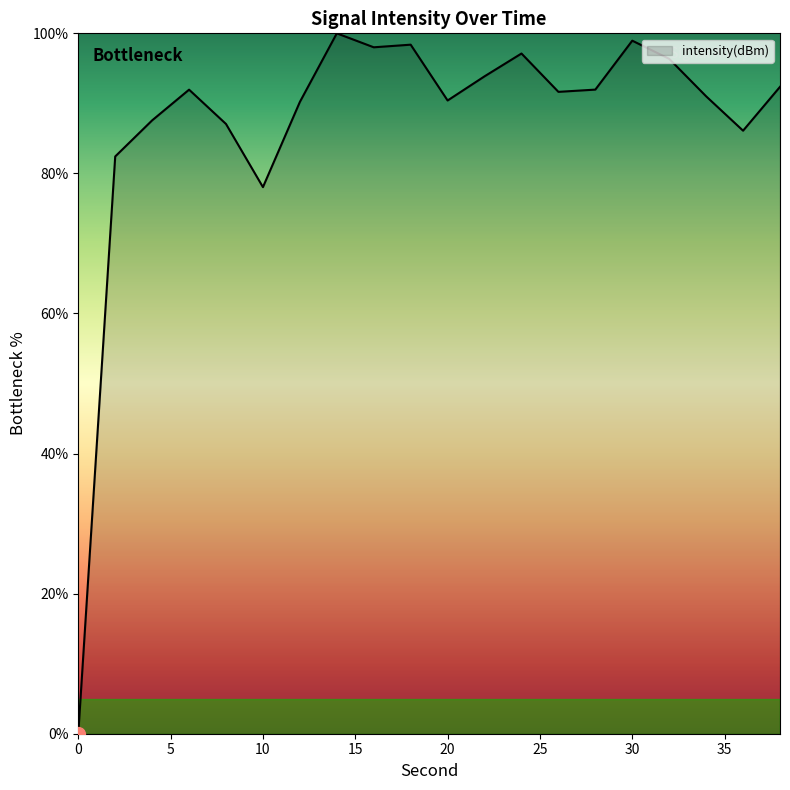

What is the difference between the maximum and minimum values?

100.0